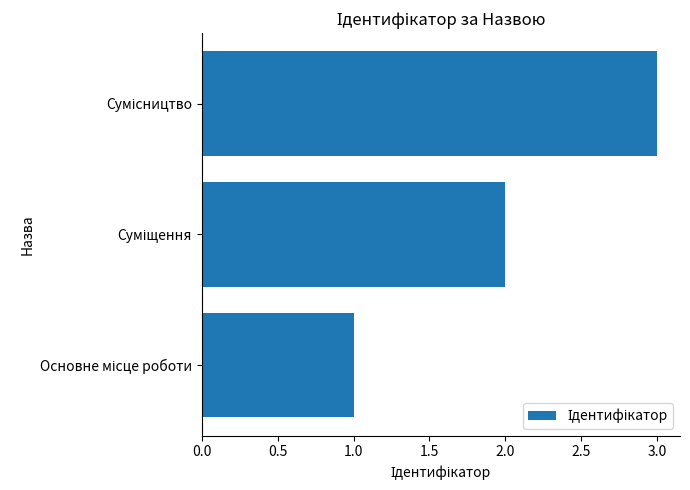

What is the maximum value shown in the chart?

3